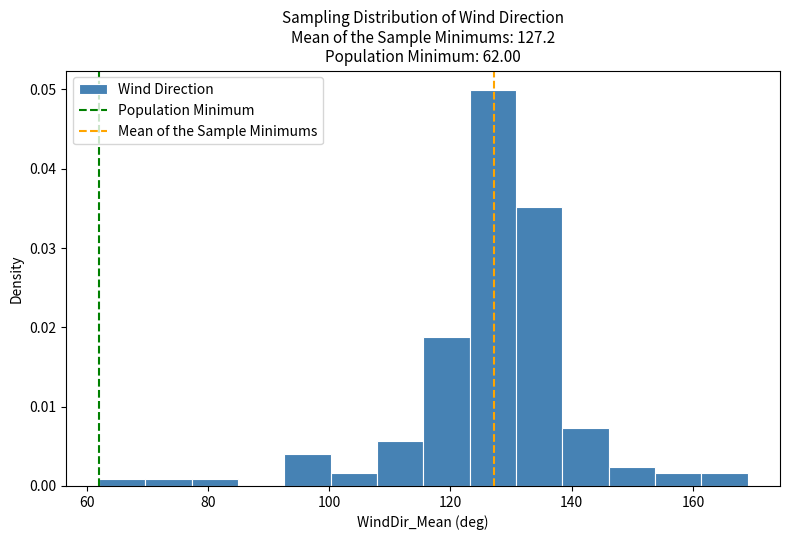

Around what value on the x-axis is the tallest bar? Give the approximate position of its centre, as read against the axis.

126